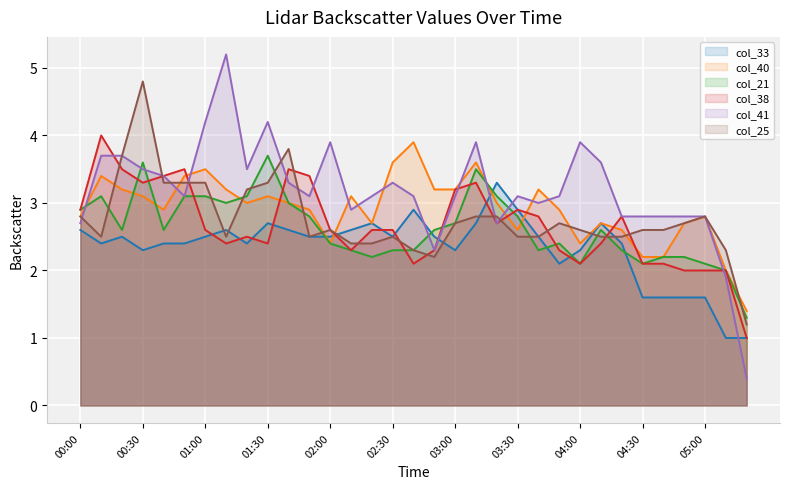

Does the chart have visible grid lines?

Yes